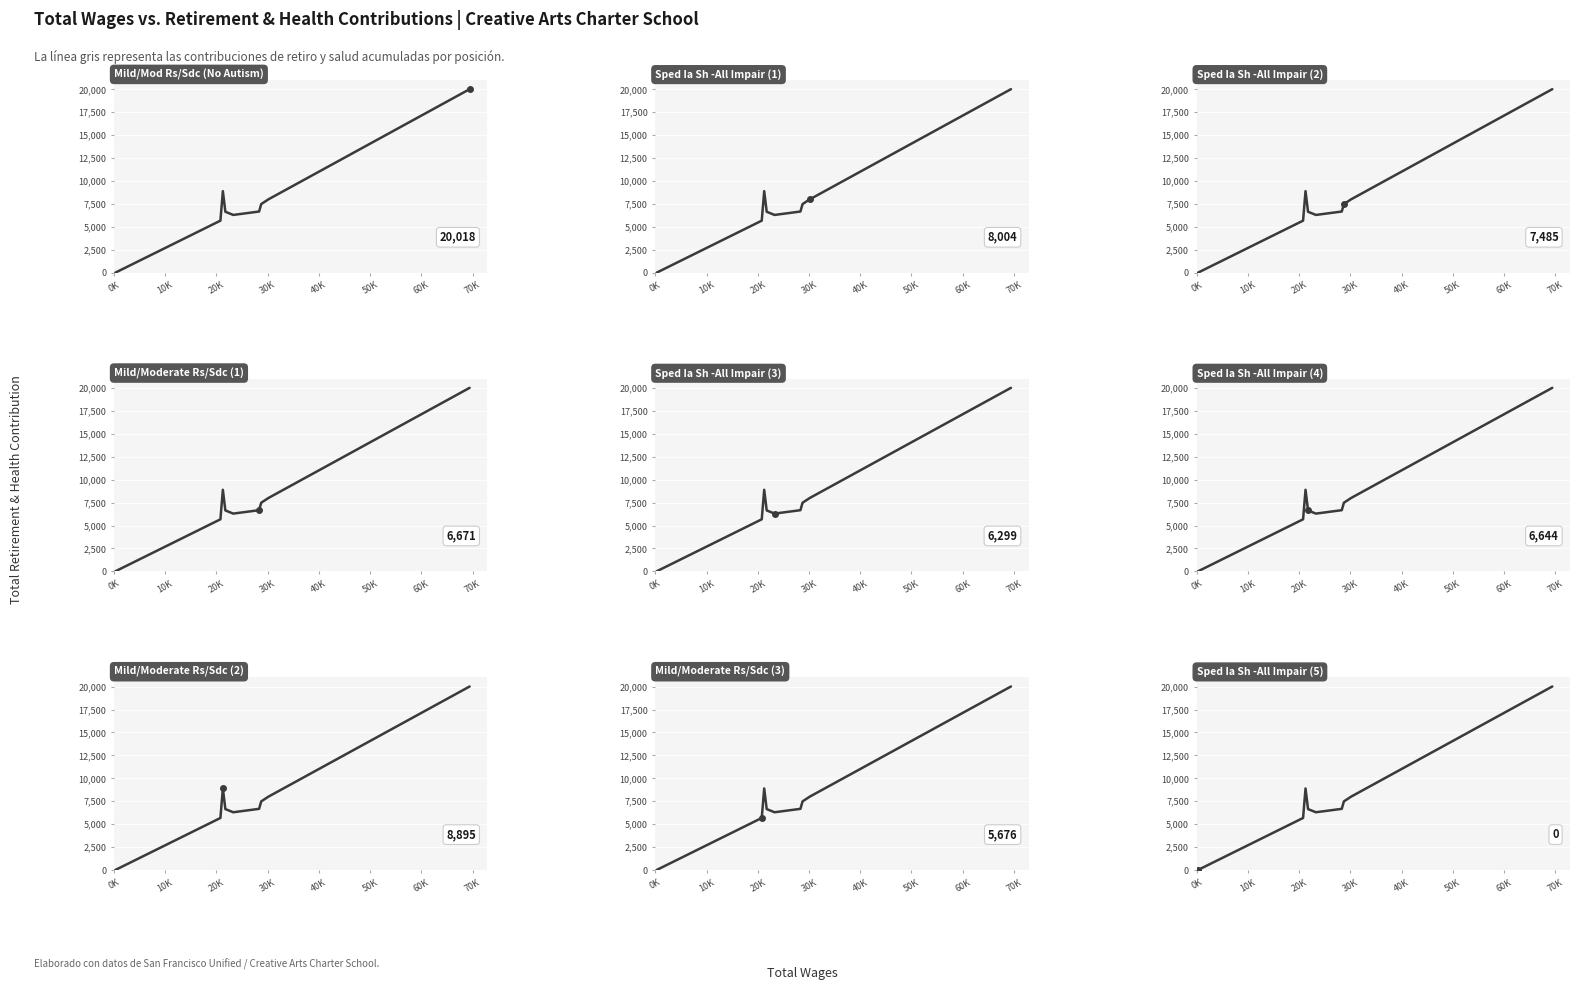

What is the value of the 2nd point from the left?

5676